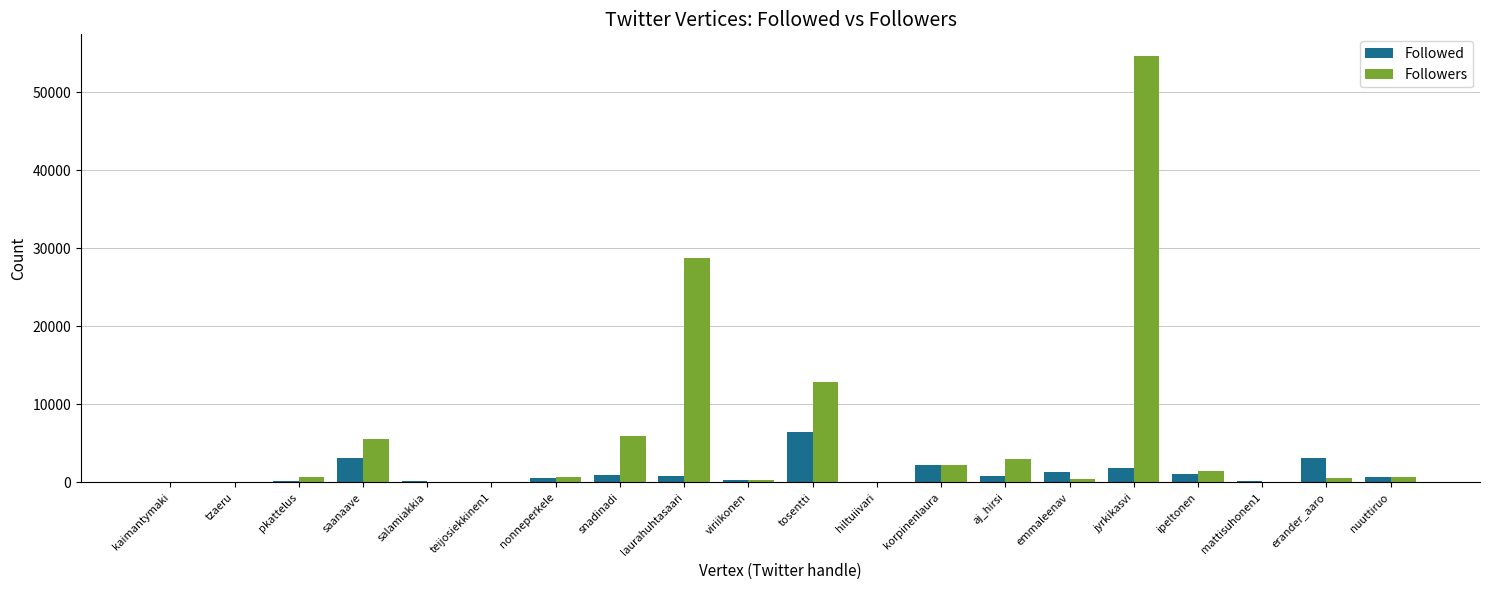

What is the sum of all Followers values?

118154